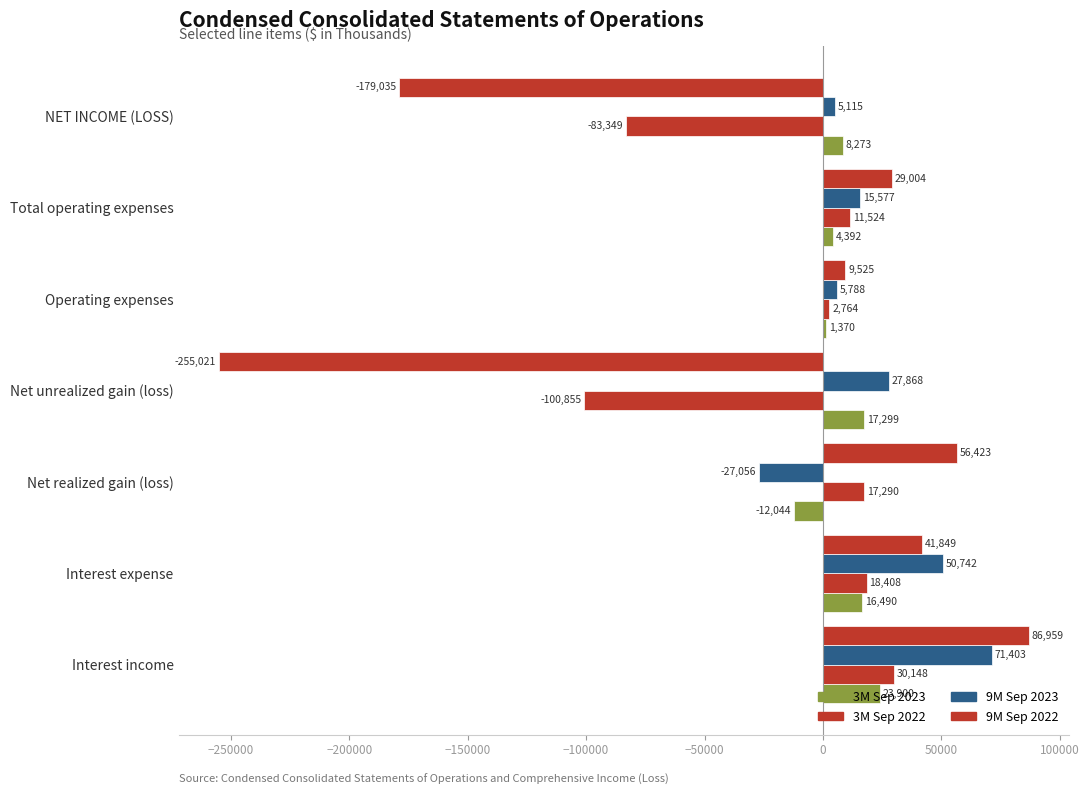

How many values in the 9M Sep 2022 series are below 29004?

3